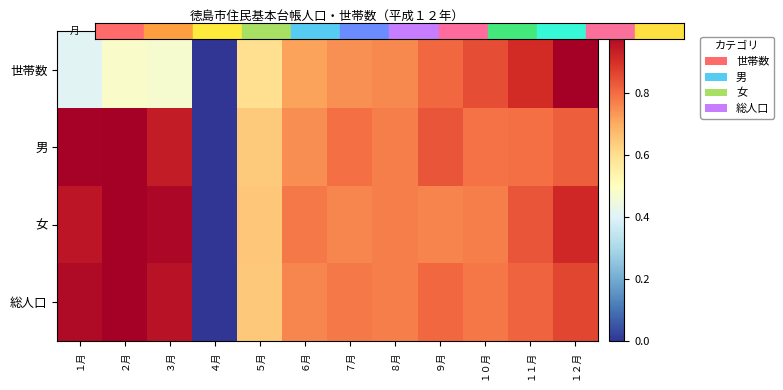

Rank the series by their maximum value, from highest to lowest.

世帯数, 男, 女, 総人口